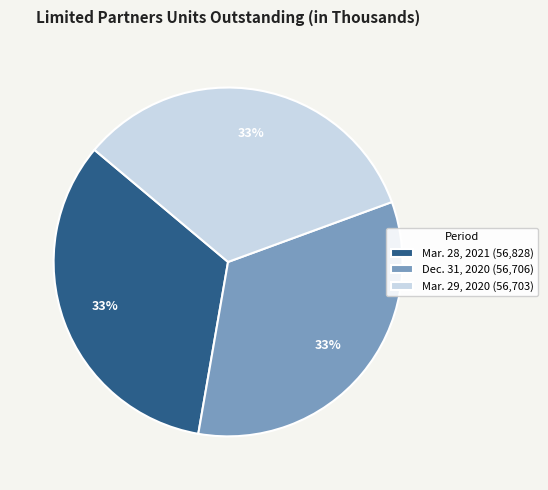

Is there a majority slice in this chart?

No